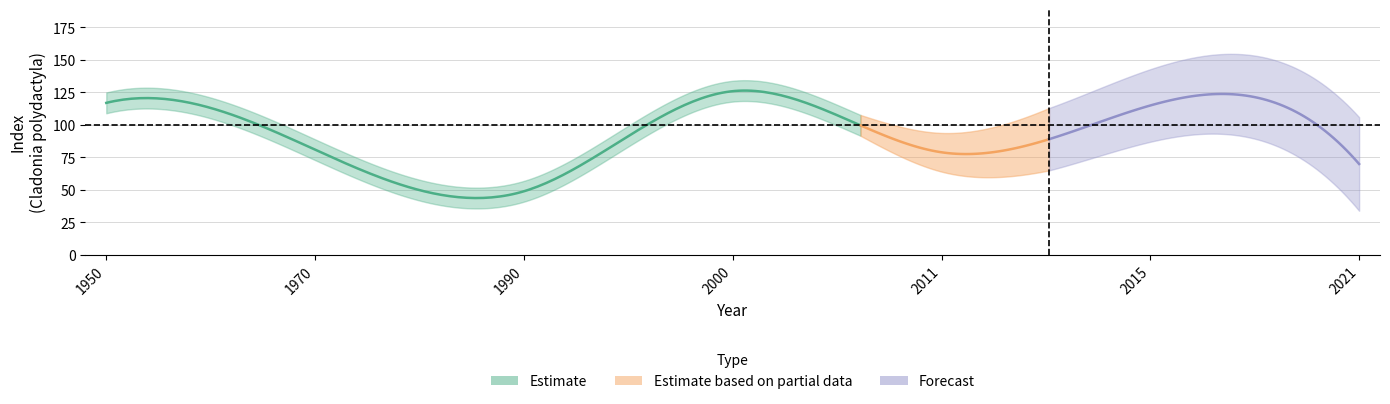

How many lines are shown in the chart?

2